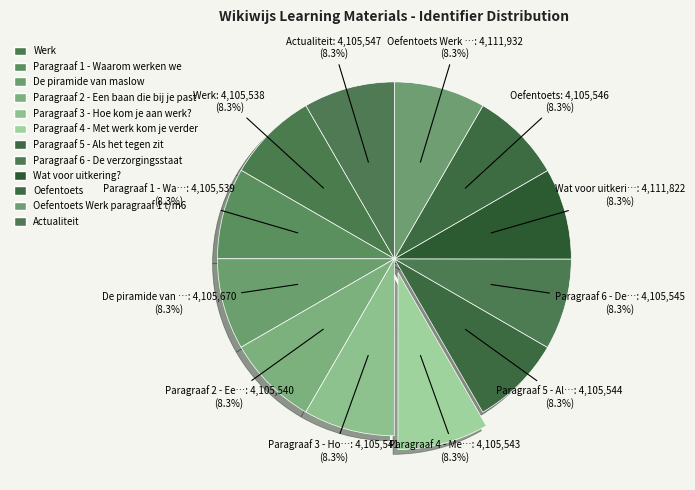

What is the largest slice in the pie chart?

Oefentoets Werk paragraaf 1 t/m6